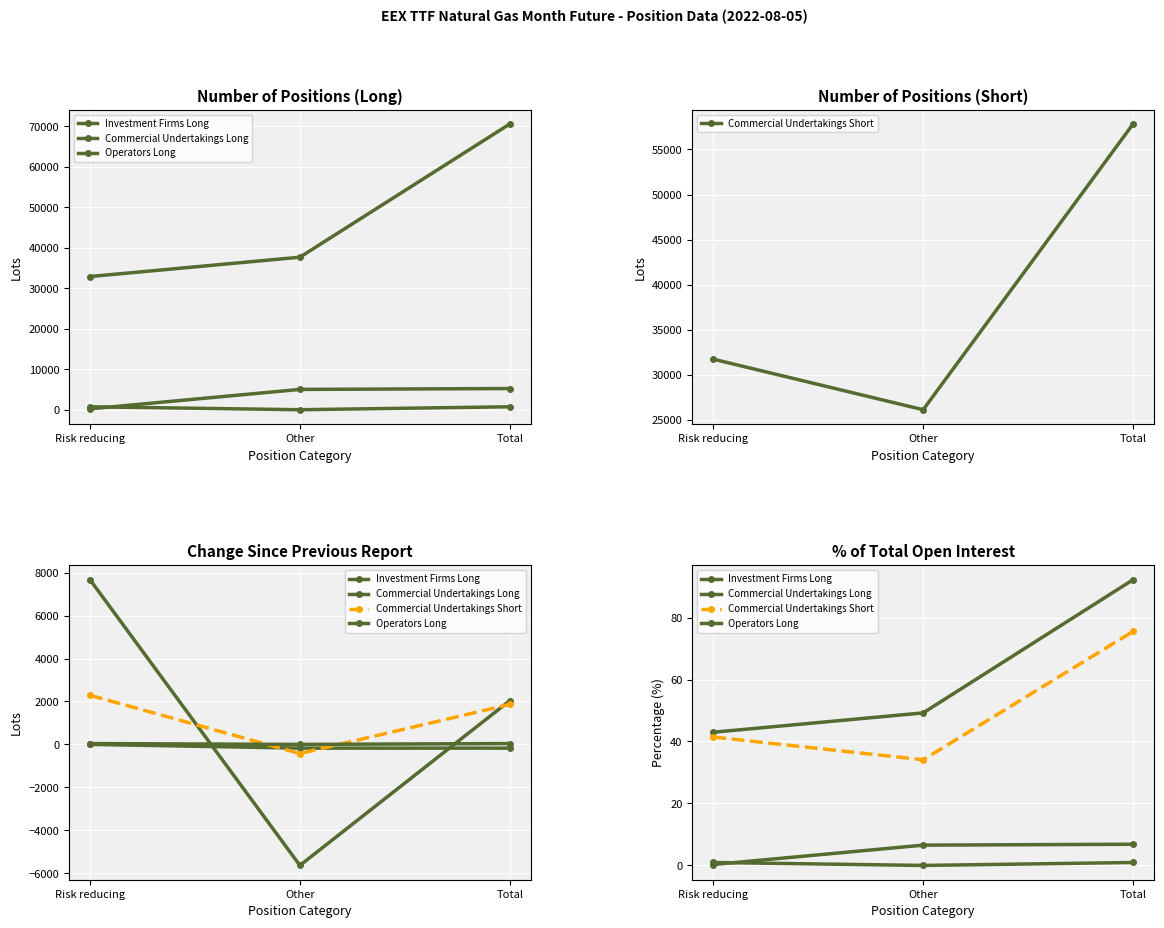

What is the average value of the Investment Firms Long series?

4.6